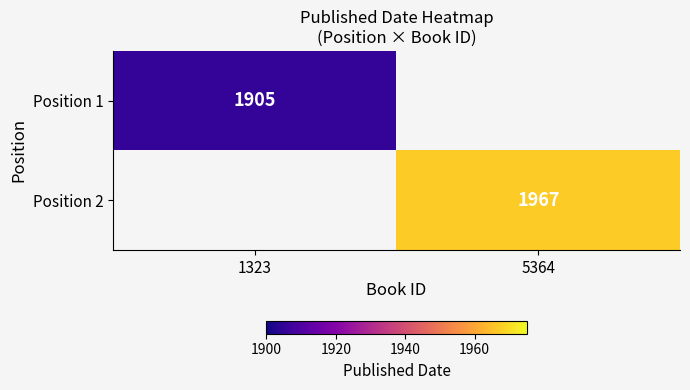

True or false: Position 1 has a value of 1331 at 1323.

False